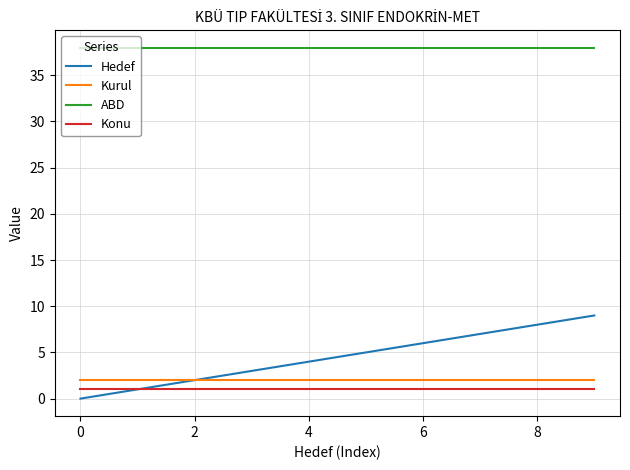

Which series has the widest spread of values?

Hedef